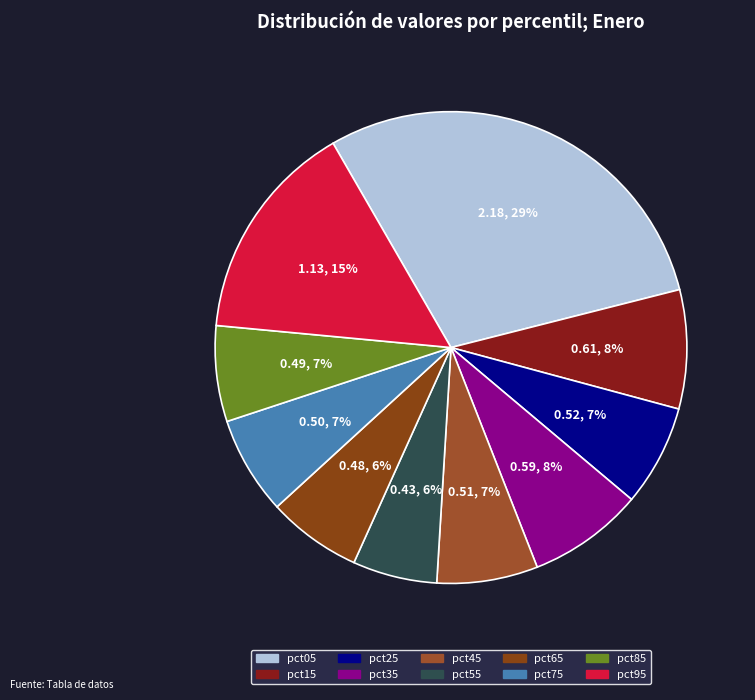

To the nearest percent, what portion does pct25 represent?

7%